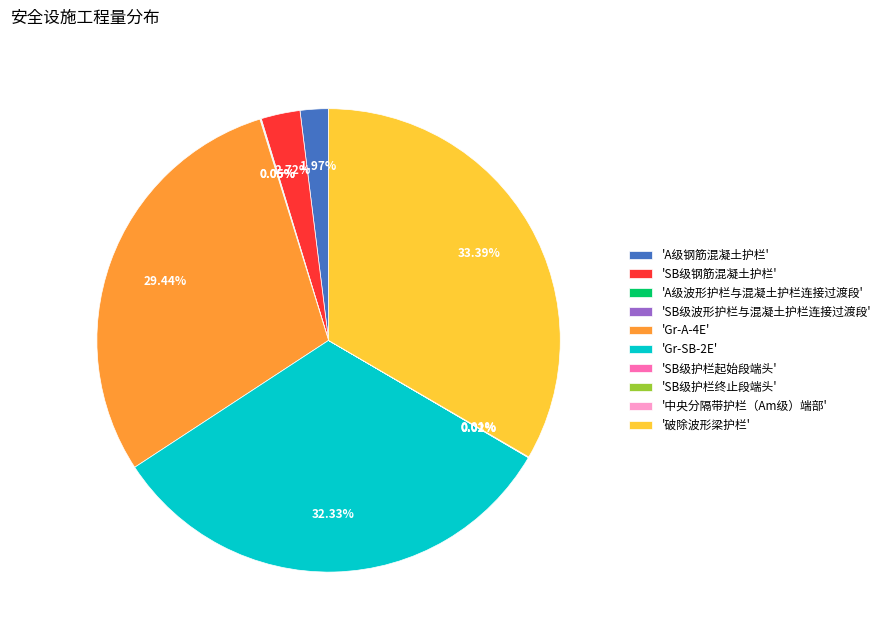

Approximately how many times larger is the value at '破除波形梁护栏' compared to 'A级钢筋混凝土护栏'?

16.9